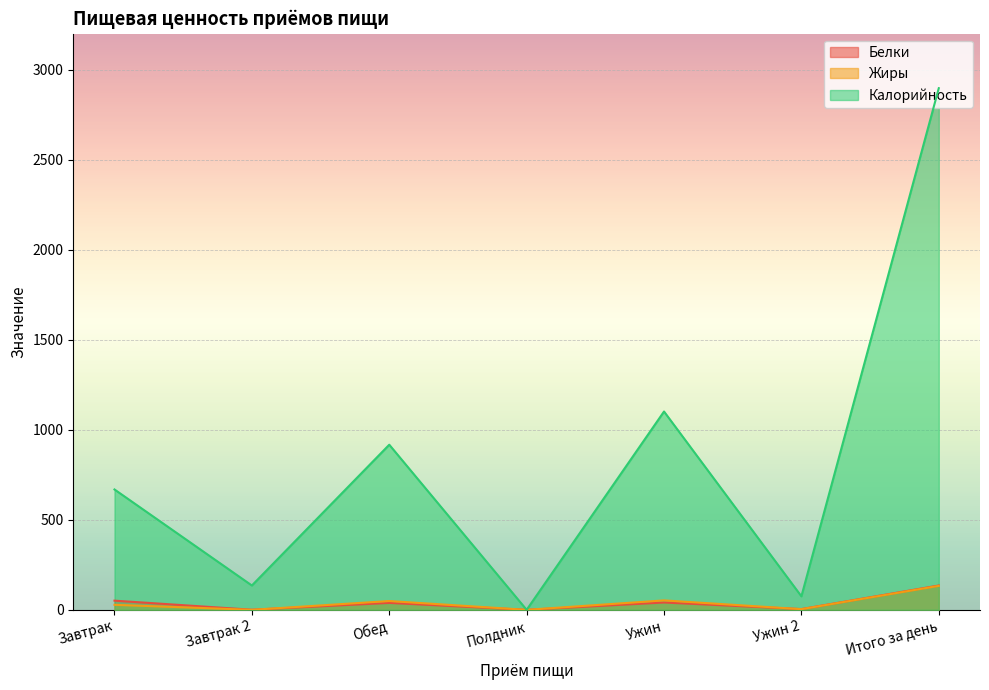

True or false: Белки has more than 2 interior local peaks.

False